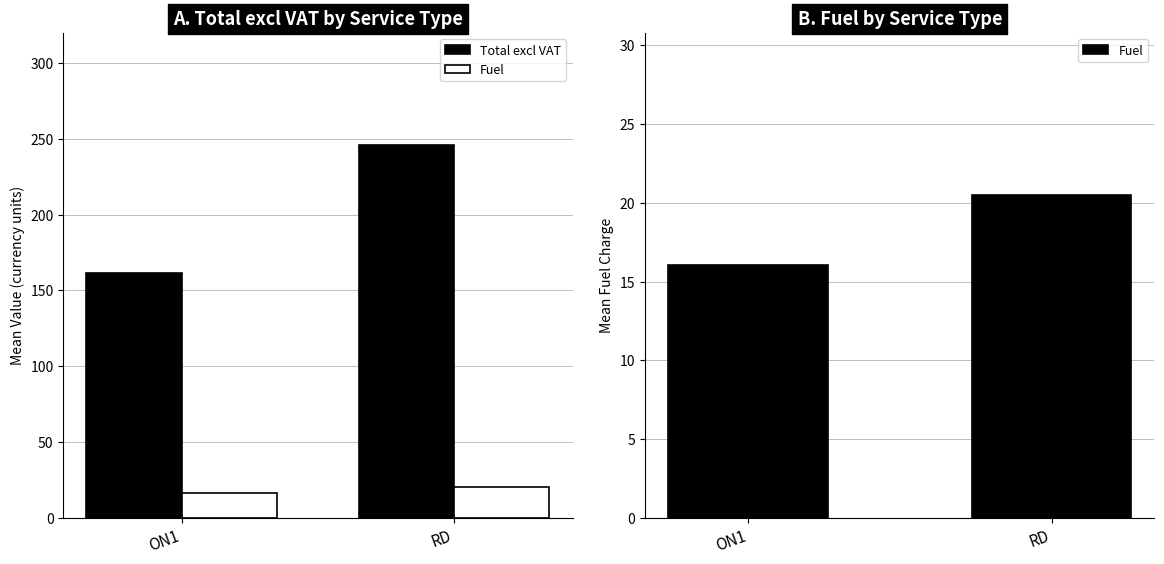

What is the sum of all Total excl VAT values?

407.4